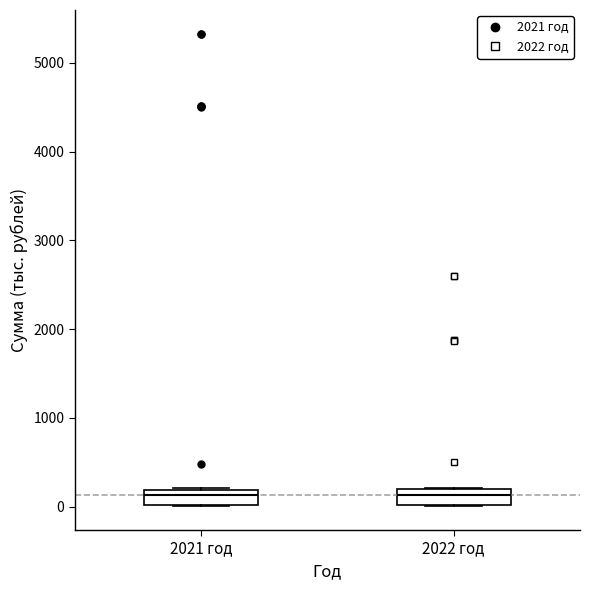

Reading left to right, read every box against the y-axis: the position of its median line, the range the box covers, and the ends of its whiskers. The values are not printed on the chart, so give them approximately, as read against the axis.

2021 год: median 100, box 0 to 200, whiskers 0 to 200
2022 год: median 100, box 0 to 200, whiskers 0 to 200